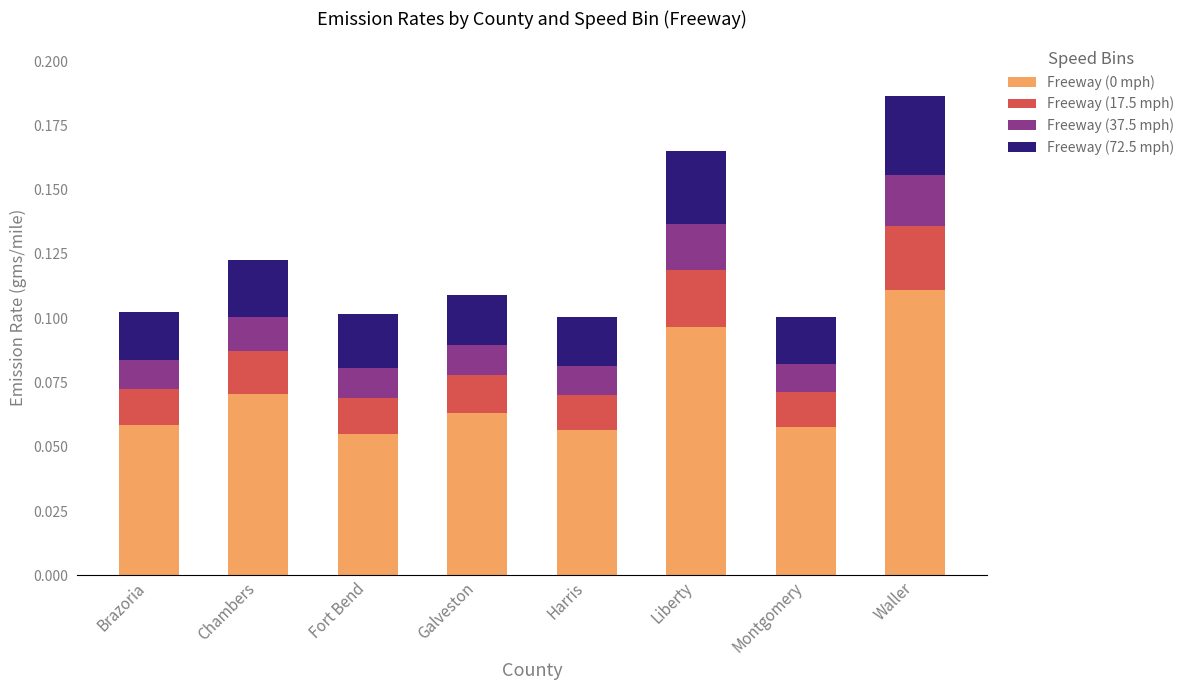

How many bars are there in total?

8